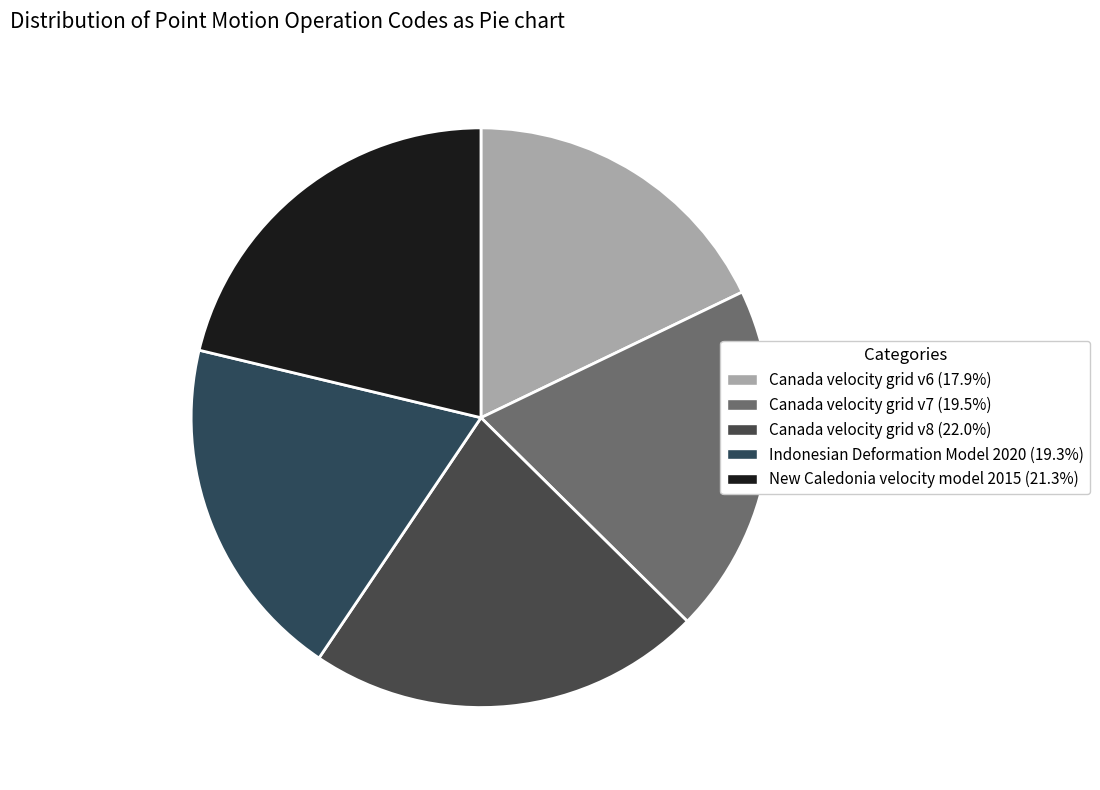

What is the largest slice in the pie chart?

Canada velocity grid v8